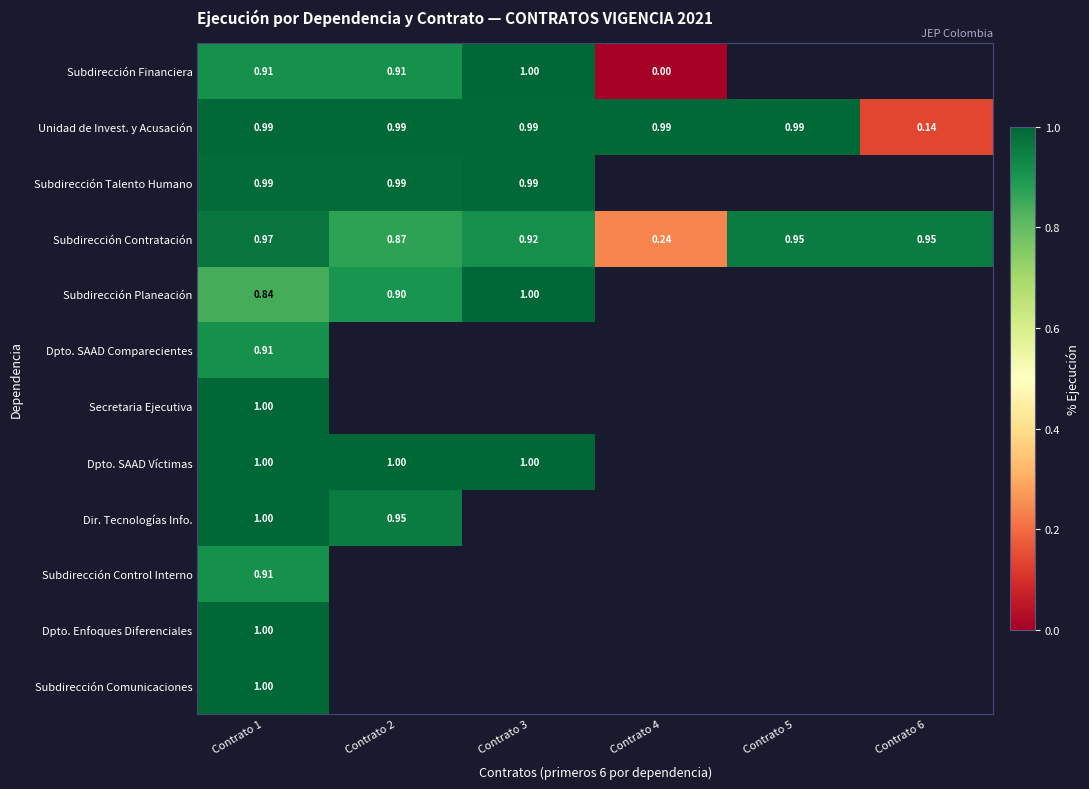

Is the value of Subdirección Contratación at Contrato 2 greater than the value of Subdirección Talento Humano at Contrato 2?

No